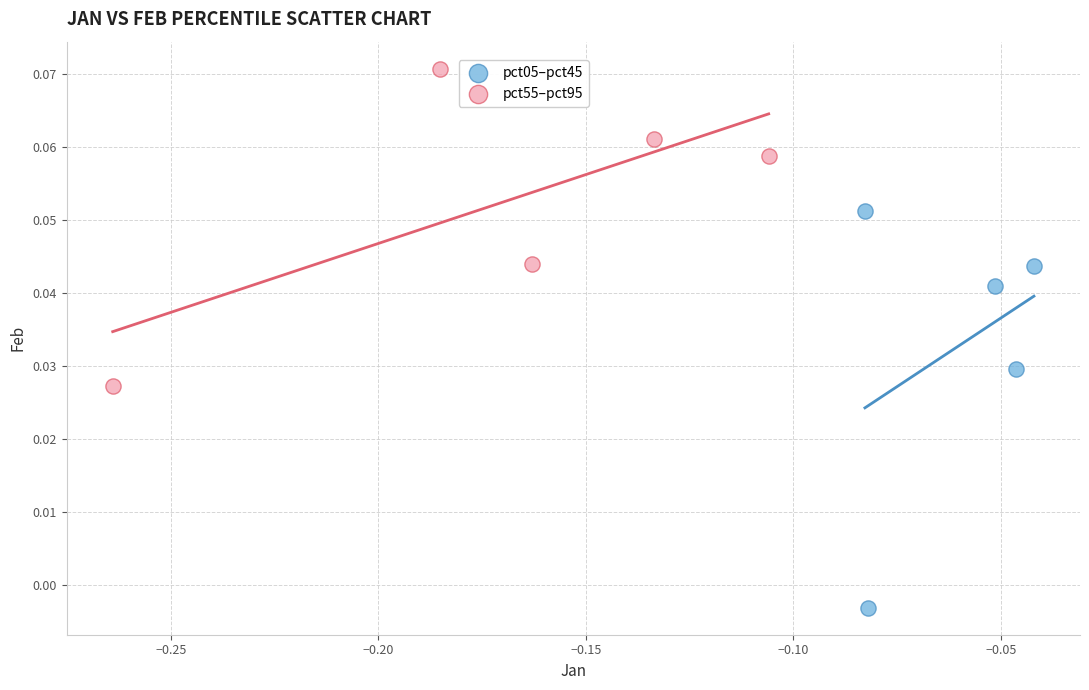

Which series has the widest spread of Y values?

pct05–pct45